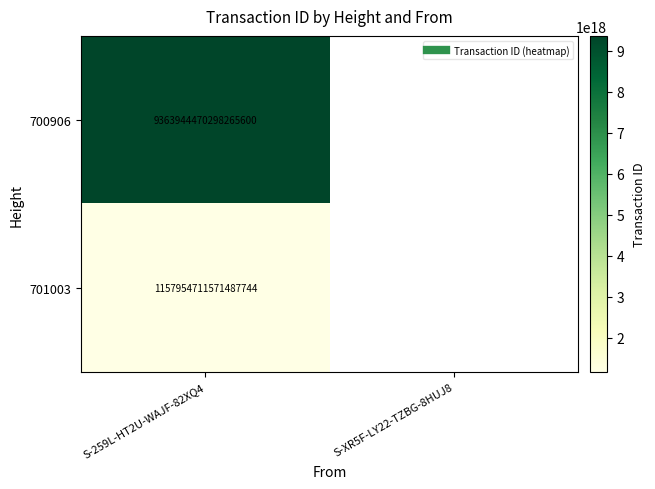

At which category does the chart reach its minimum across all series?

S-259L-HT2U-WAJF-82XQ4